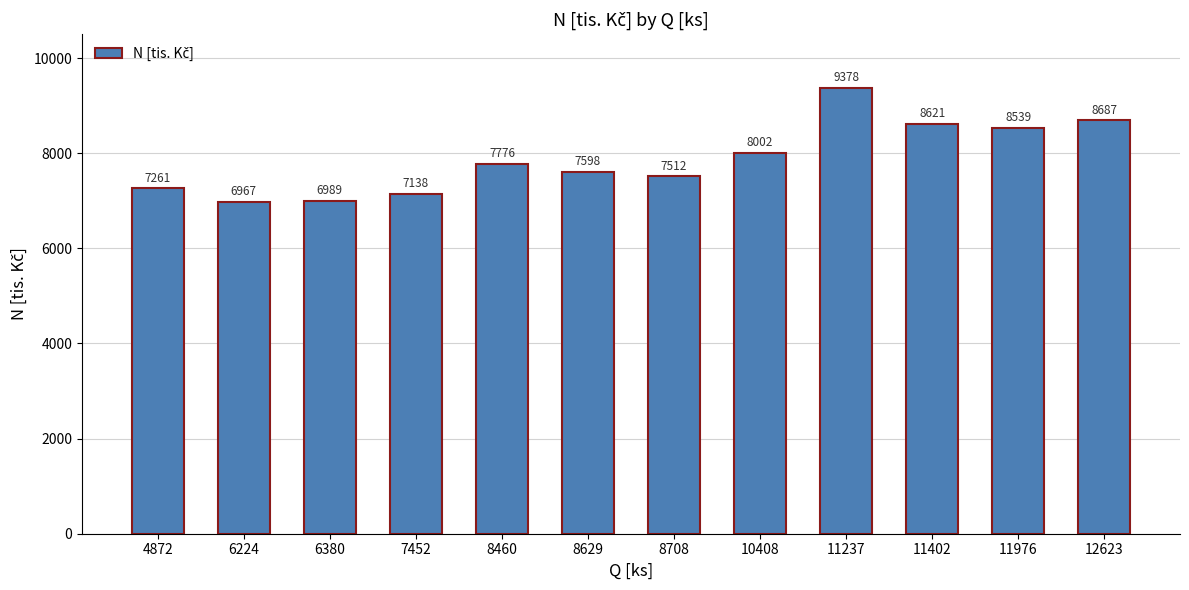

How many series are shown in this chart?

1